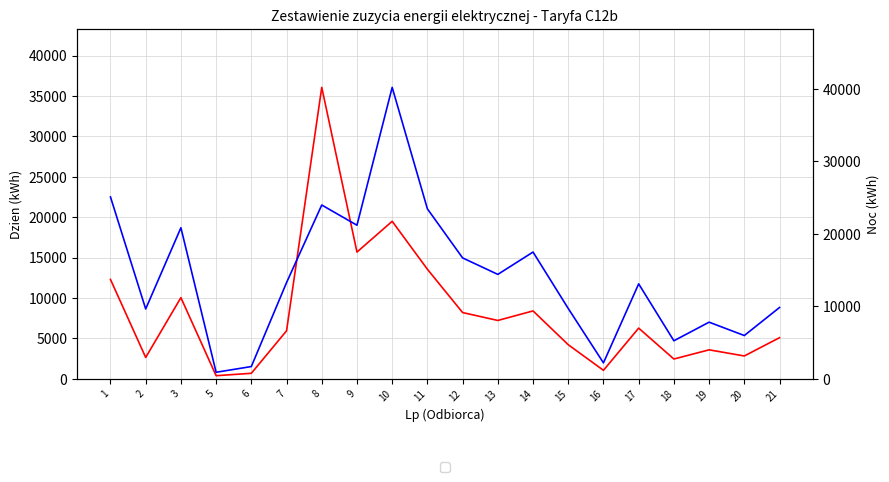

At which category does Dzien (kWh) reach its first local peak?

3